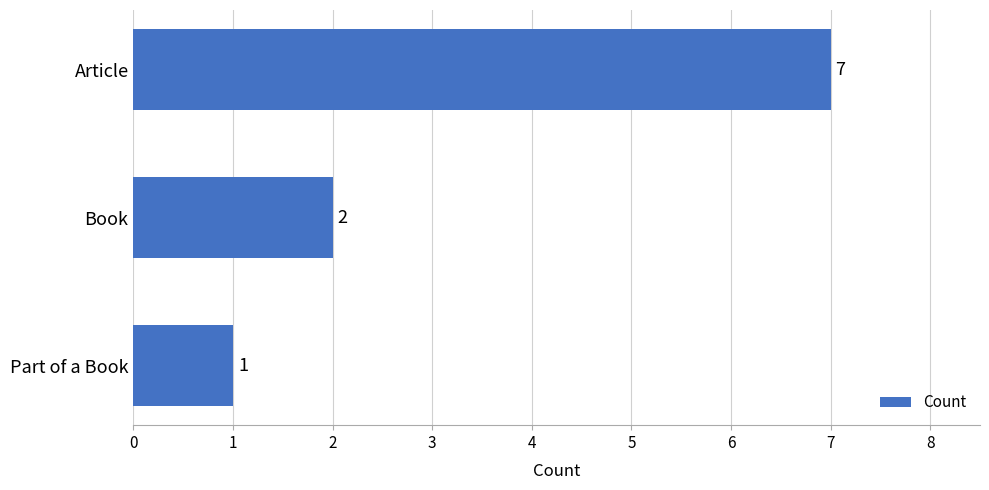

The value at Book is 2. True or false?

True